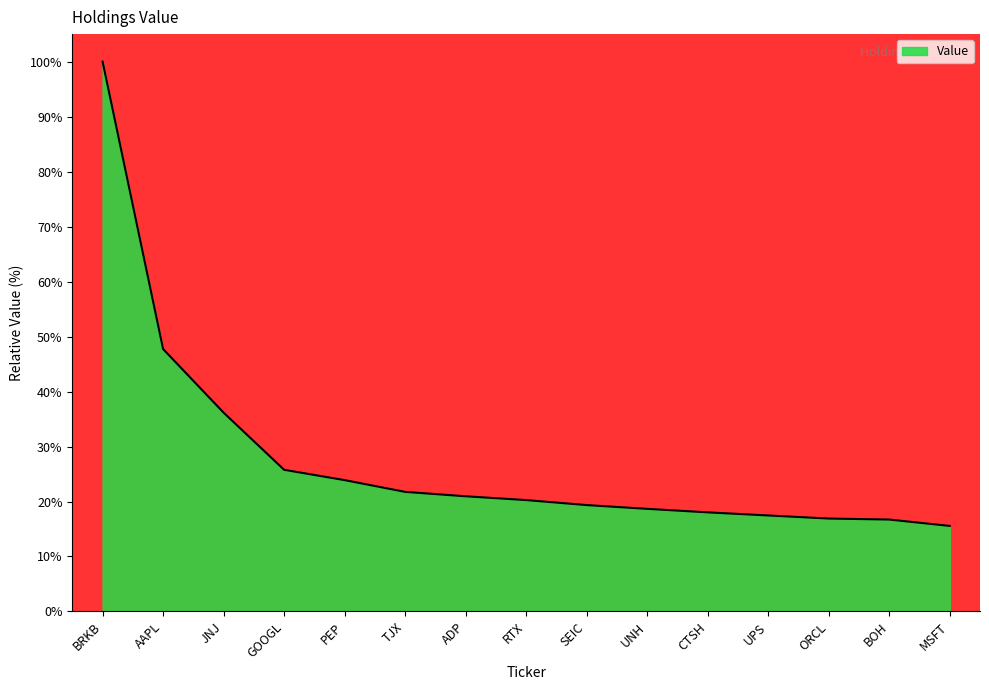

What is the average value?

27.9